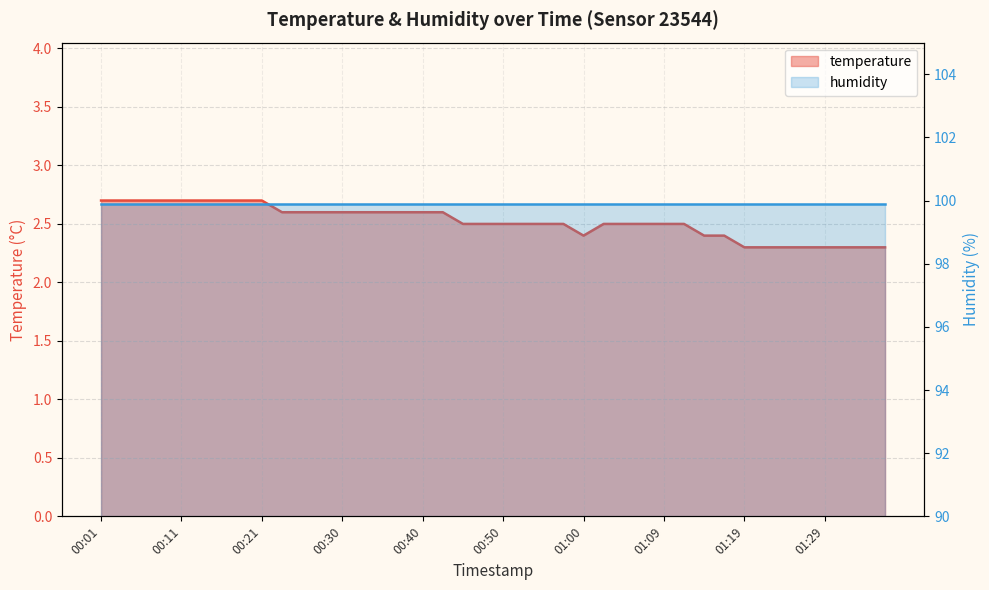

Approximately how many times larger is the value at 00:43 compared to 00:47?

1.0